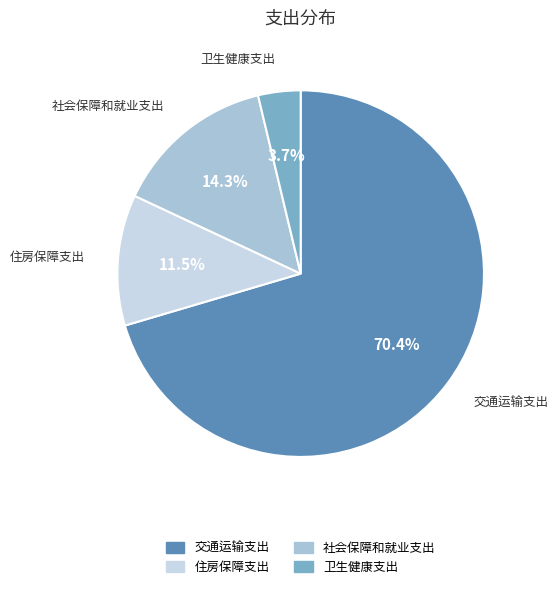

Which category accounts for the majority?

交通运输支出